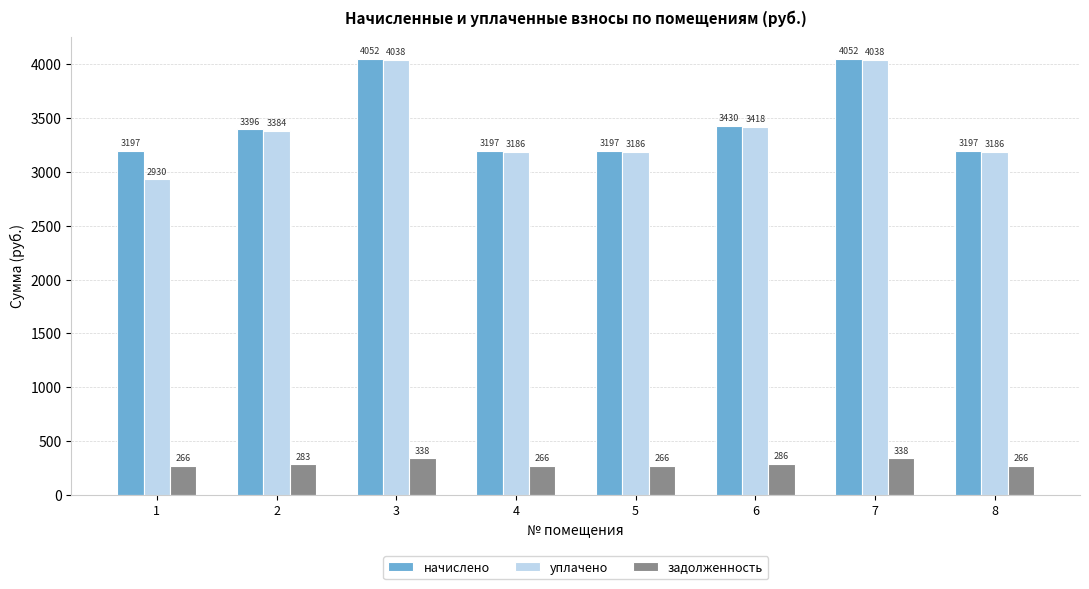

How many bars are there in each group?

3